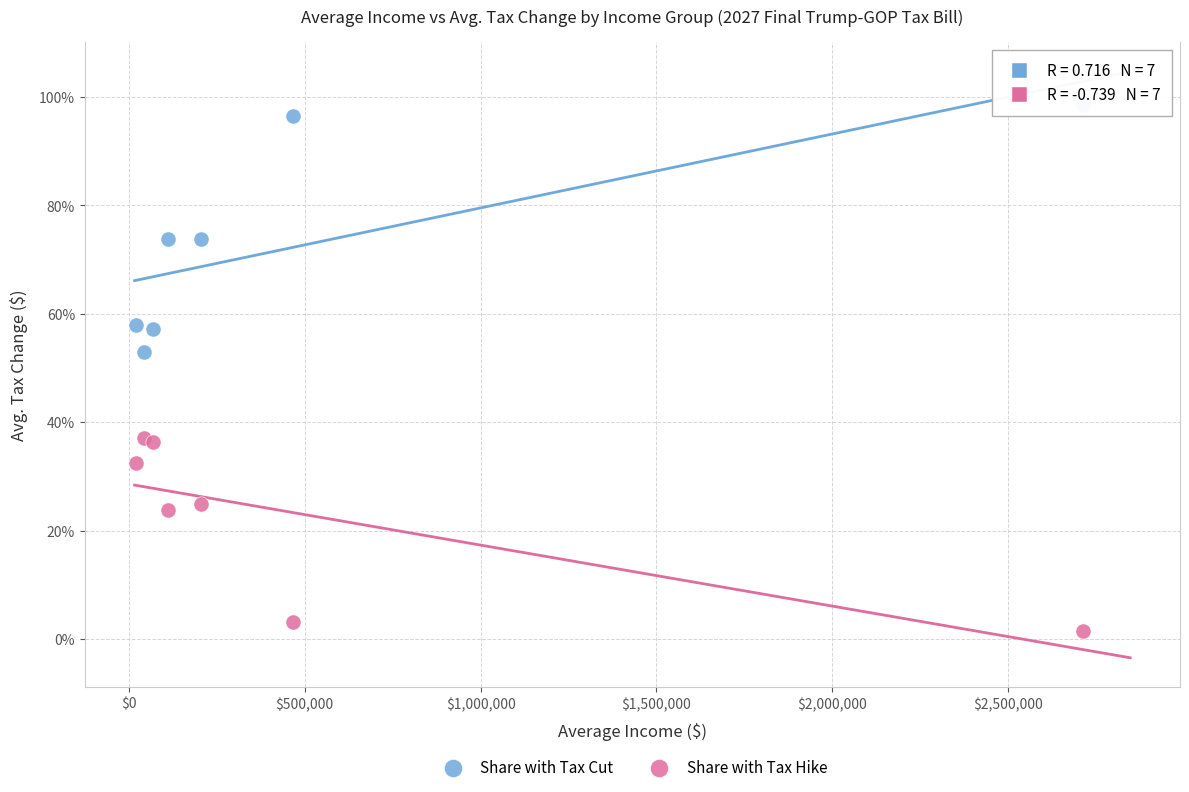

Which series has the widest spread of Y values?

Share with Tax Cut